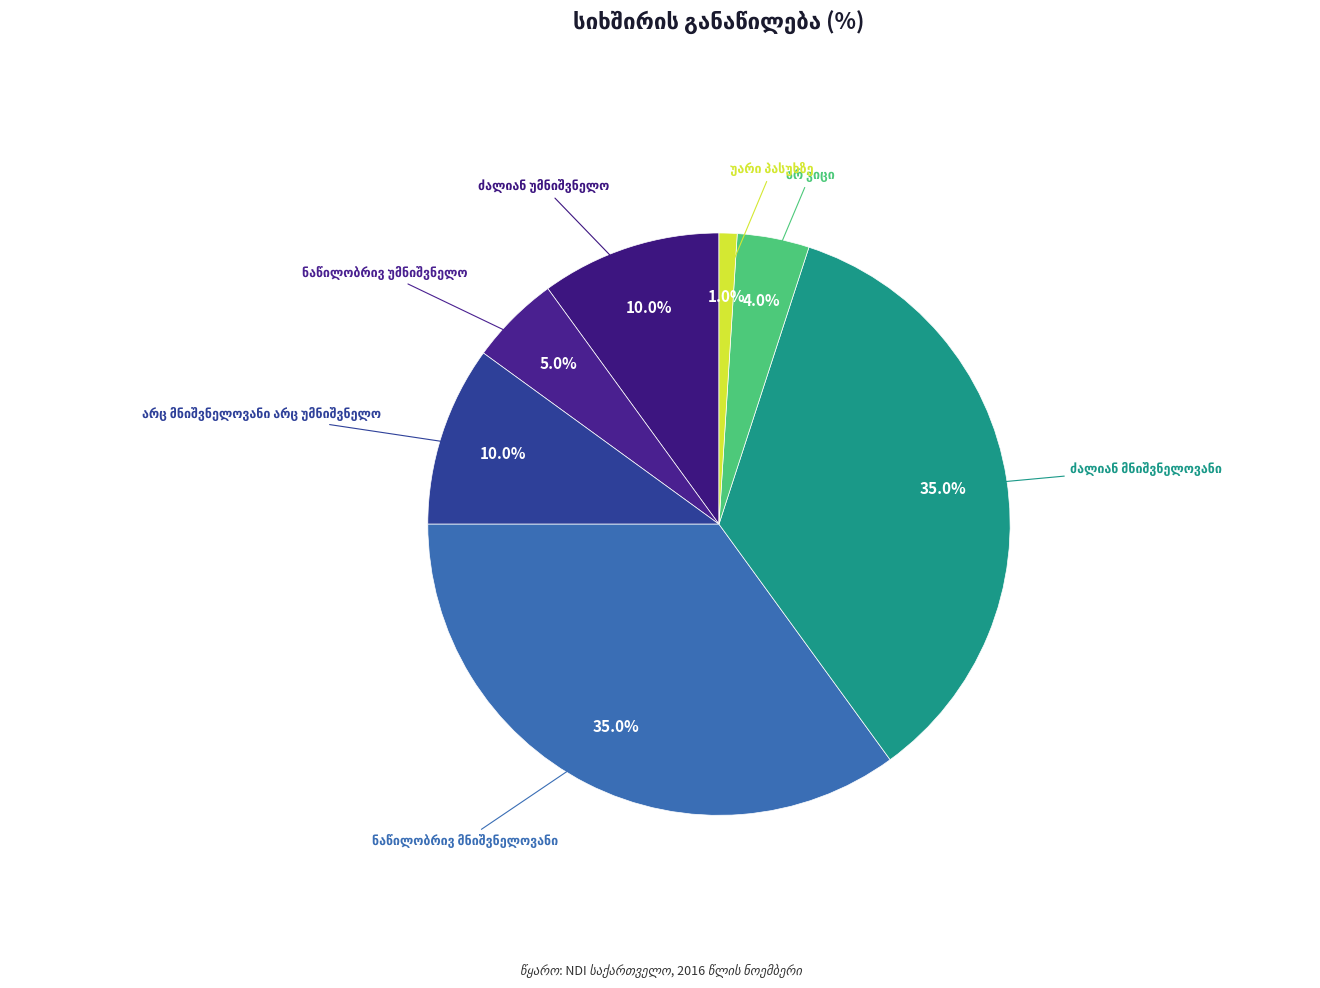

Is there a majority slice in this chart?

No